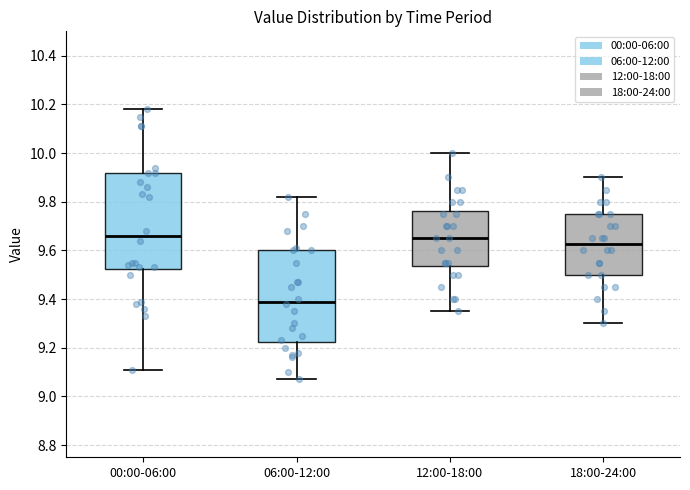

Reading left to right, read every box against the y-axis: the position of its median line, the range the box covers, and the ends of its whiskers. The values are not printed on the chart, so give them approximately, as read against the axis.

00:00-06:00: median 9.66, box 9.52 to 9.92, whiskers 9.12 to 10.18
06:00-12:00: median 9.40, box 9.22 to 9.60, whiskers 9.08 to 9.82
12:00-18:00: median 9.66, box 9.54 to 9.76, whiskers 9.36 to 10.00
18:00-24:00: median 9.62, box 9.50 to 9.76, whiskers 9.30 to 9.90